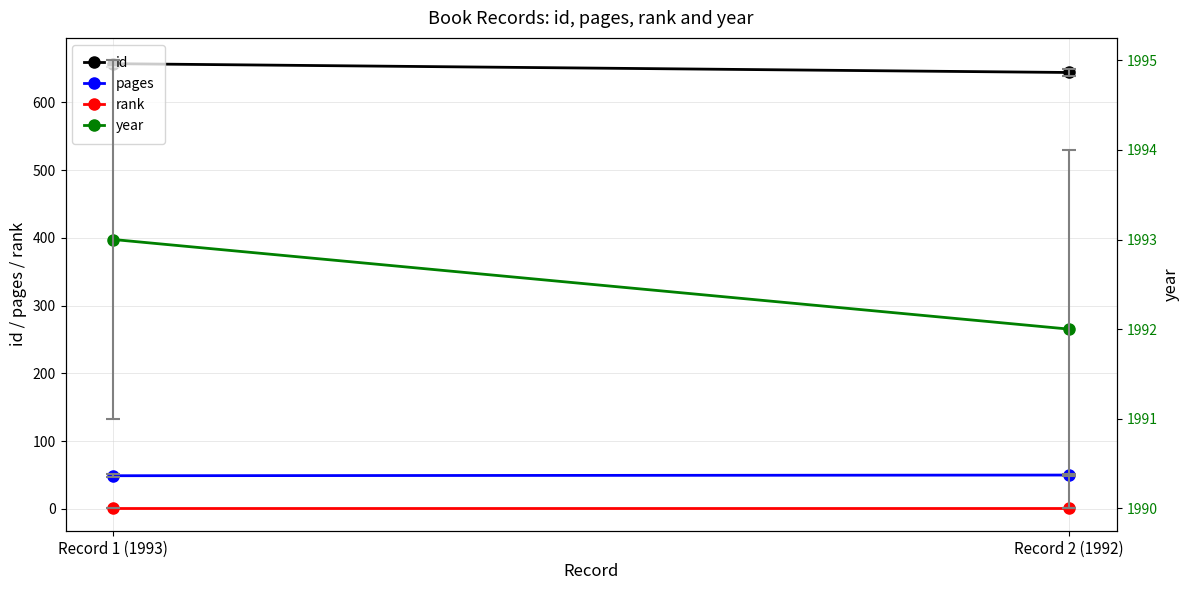

What is the label of the 2nd point from the right?

Record 1 (1993)